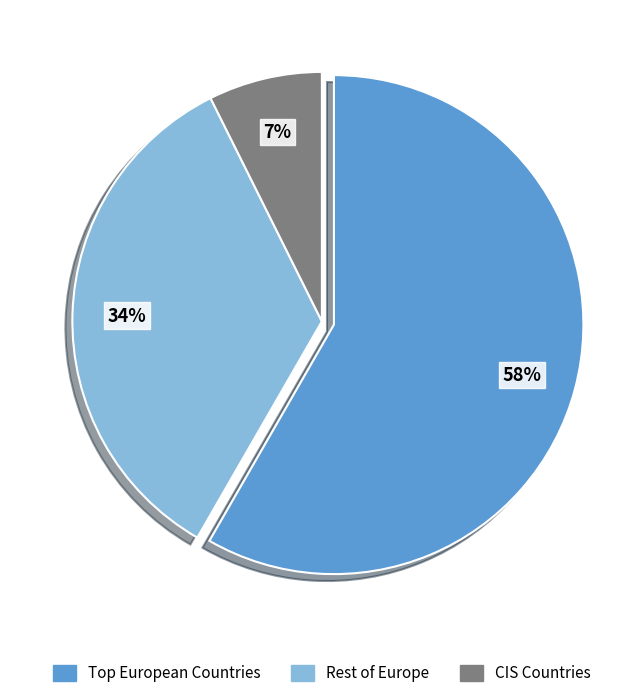

Which has a higher value, Rest of Europe or CIS Countries?

Rest of Europe